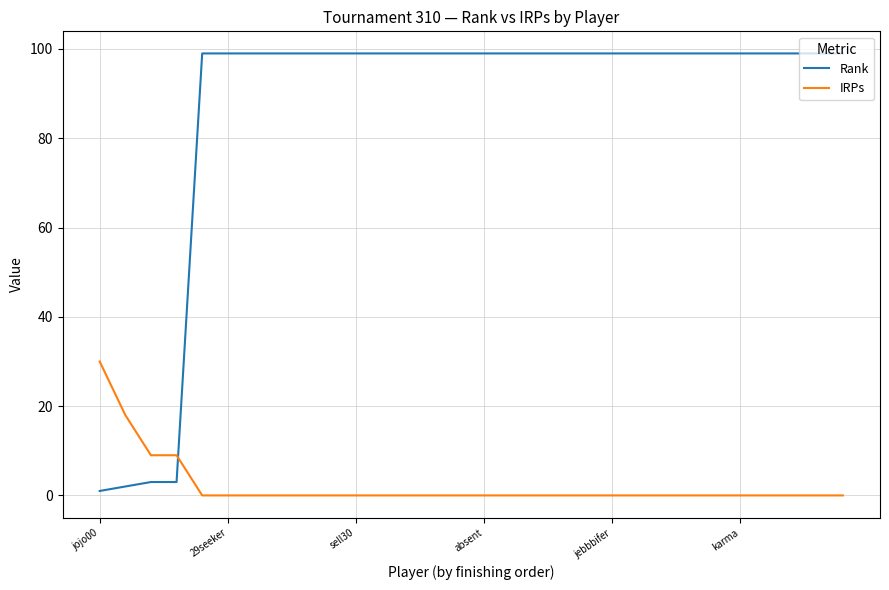

What is the highest value of the IRPs series?

30